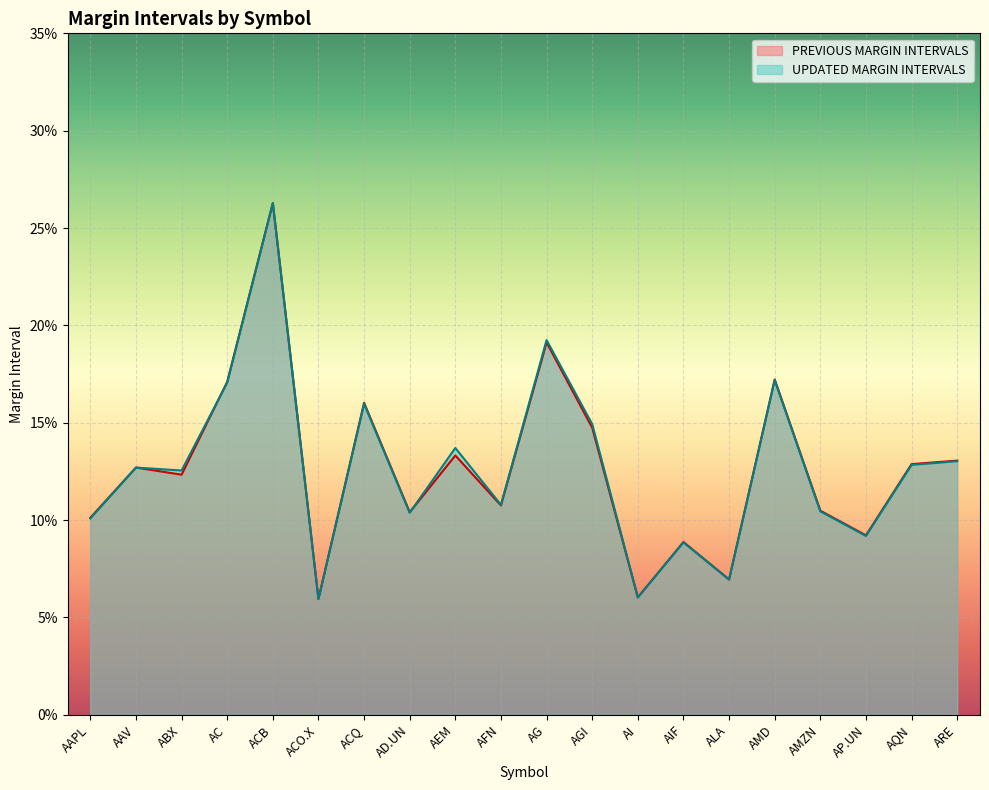

Does the chart display data point markers on the line(s)?

No